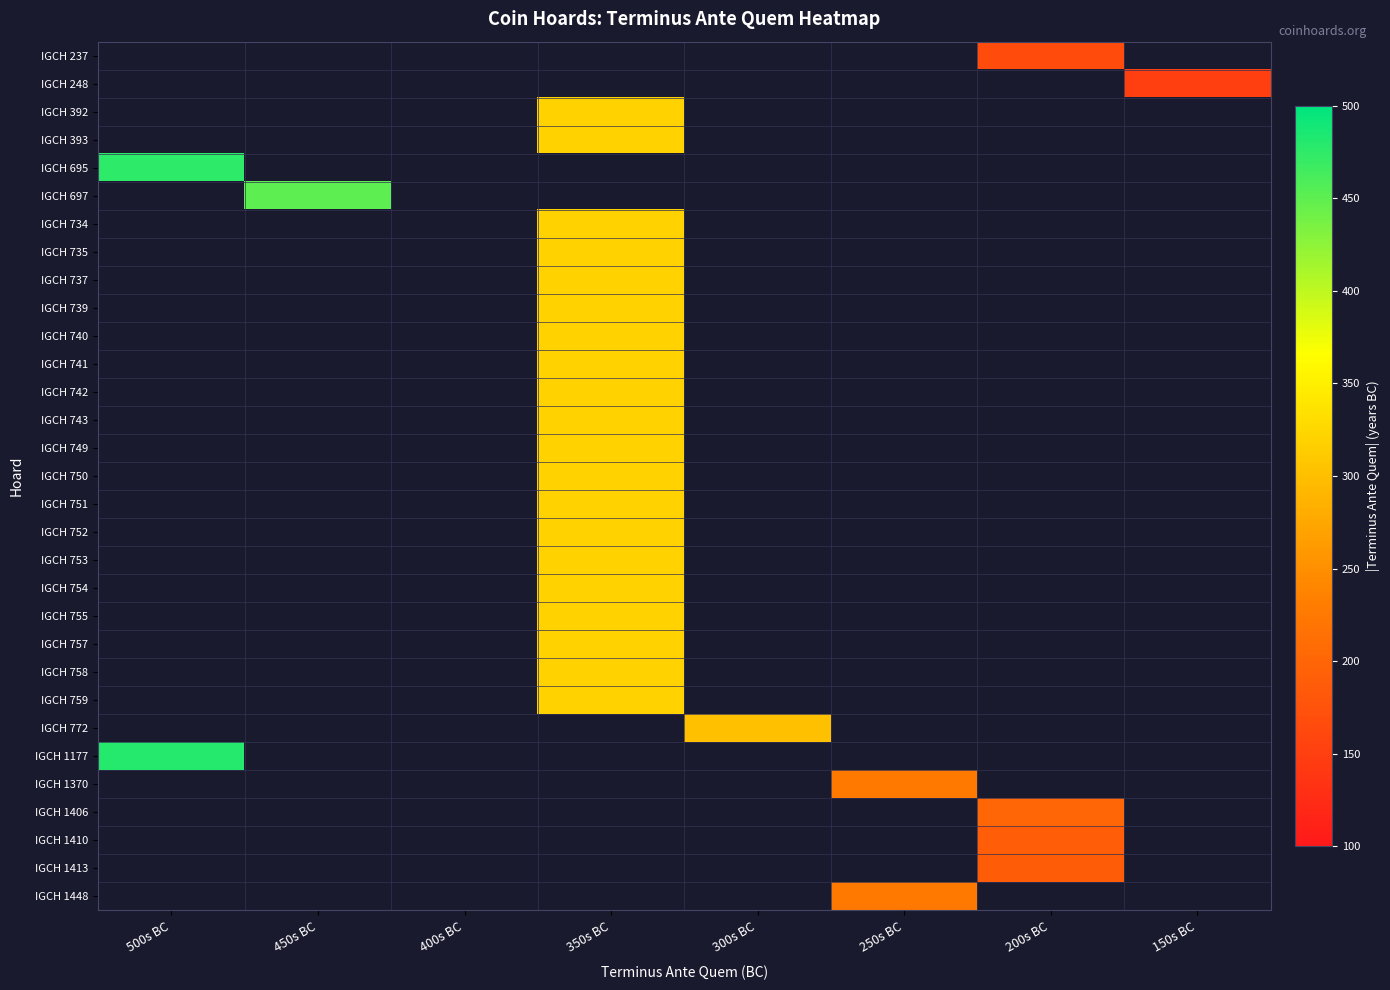

What is the smallest value displayed?

150.0